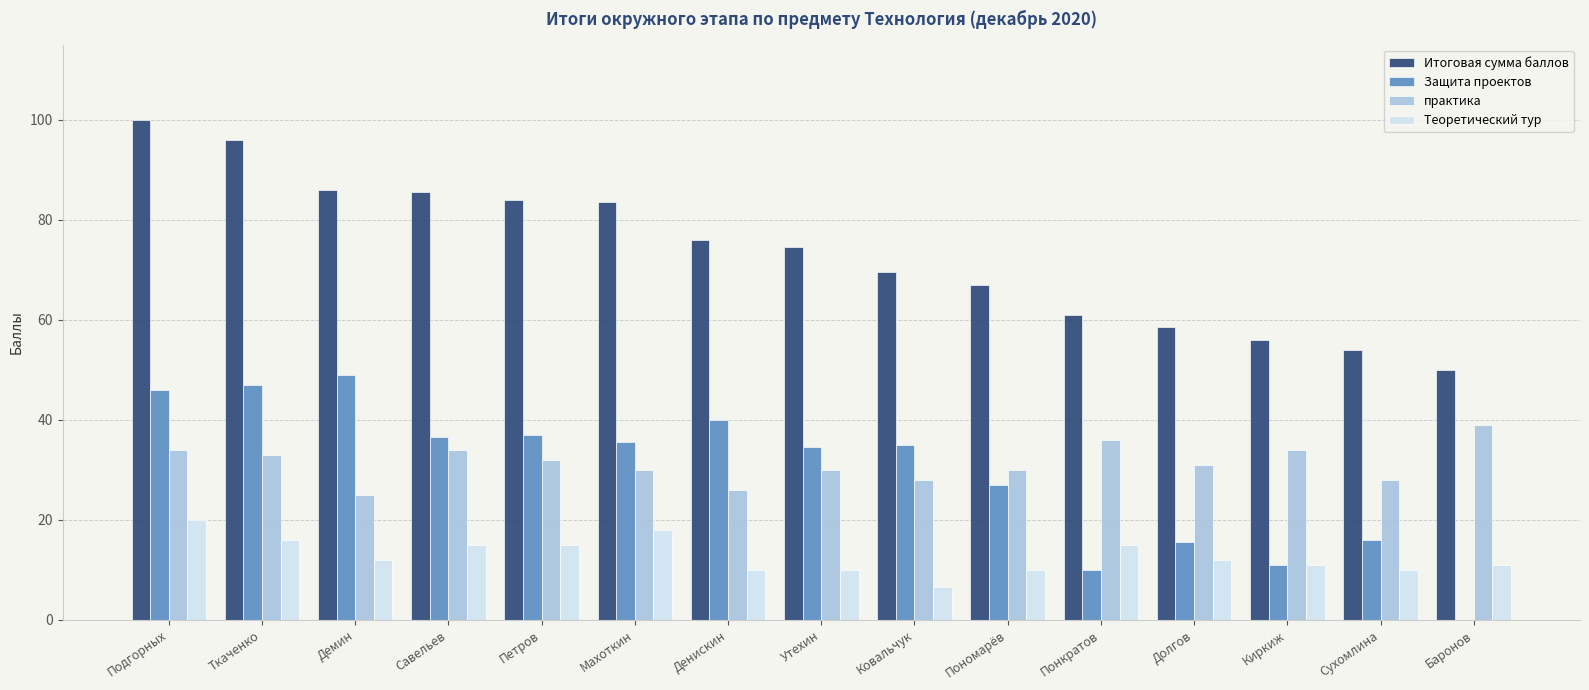

What is the maximum value shown in the chart?

100.0